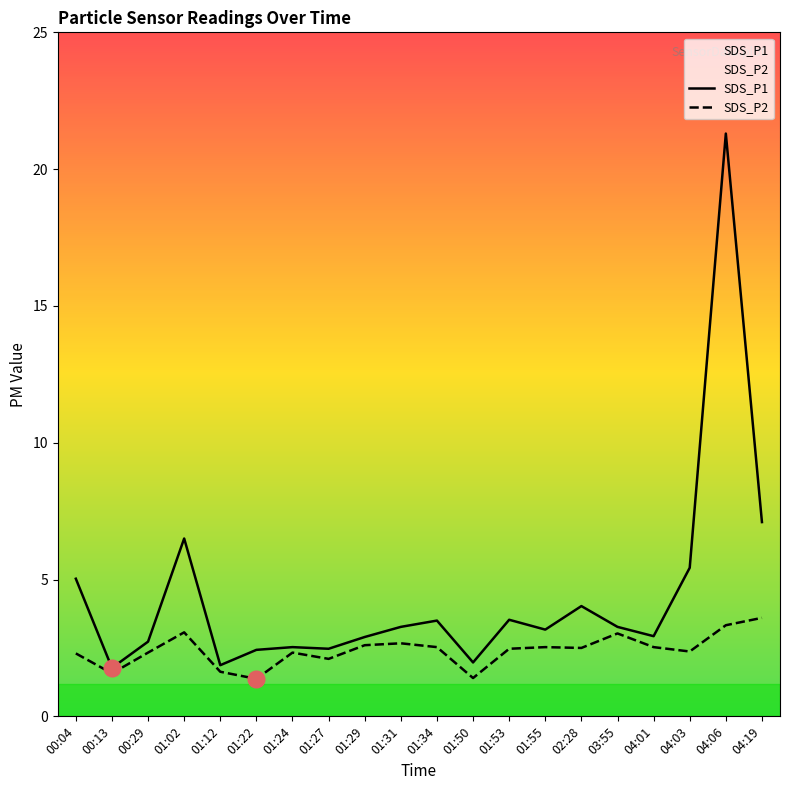

What is the label of the 1st point from the left?

00:04